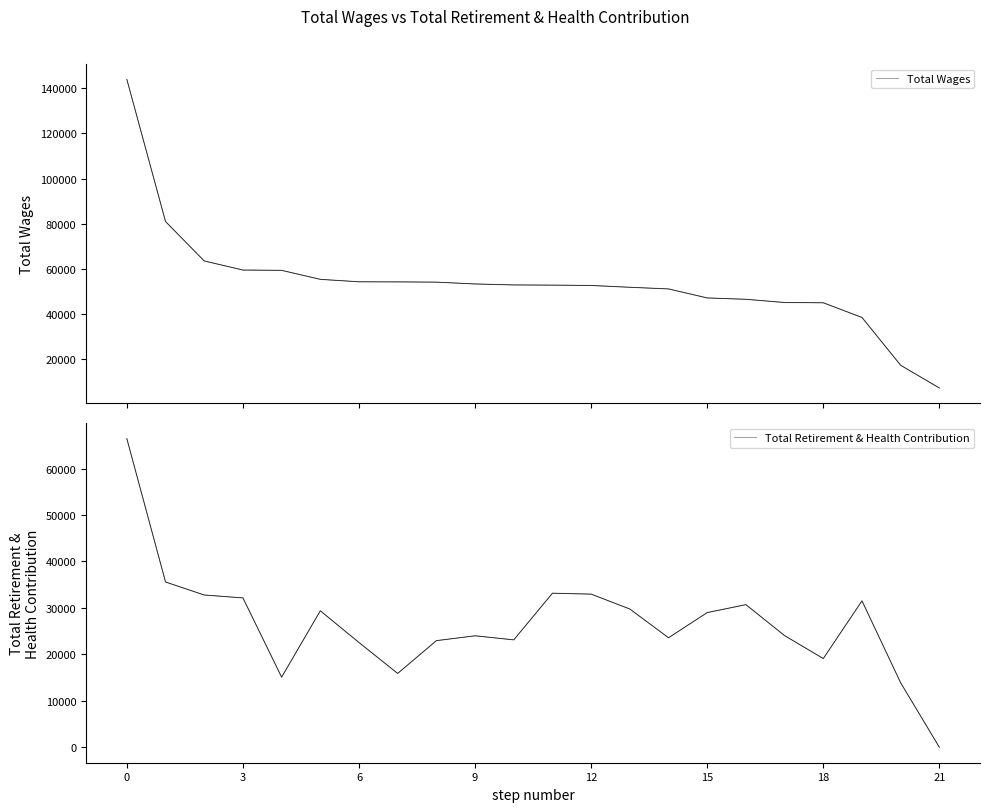

Reading left to right, transcribe all the data shown in this chart.

Total Wages: 143964	80899	63428	59389	59259	55266	54179	54139	54022	53215	52788	52698	52549	51746	51012	47017	46415	44985	44867	38350	17132	7055
Total Retirement & Health Contribution: 66428	35579	32783	32160	15099	29384	22554	15901	22958	24004	23127	33172	32975	29767	23579	29004	30706	24040	19107	31525	13877	0